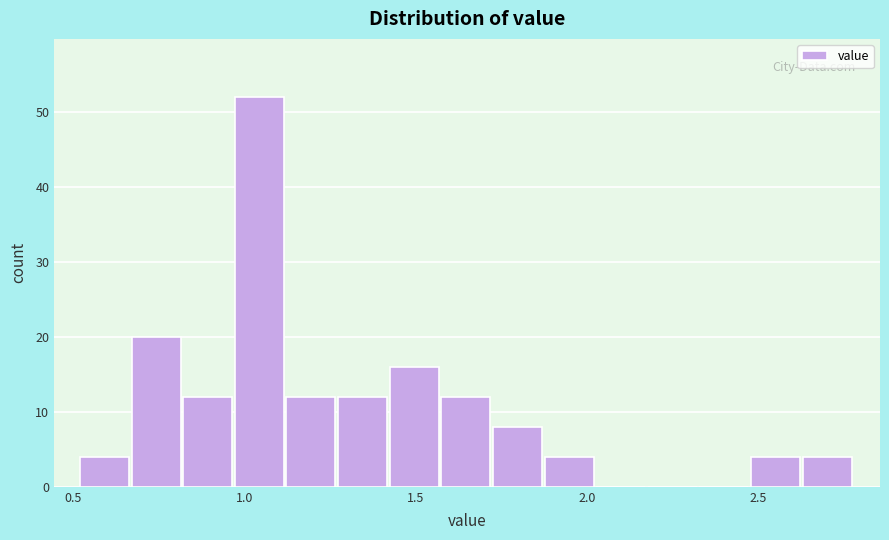

Around what value on the x-axis is the tallest bar? Give the approximate position of its centre, as read against the axis.

1.05